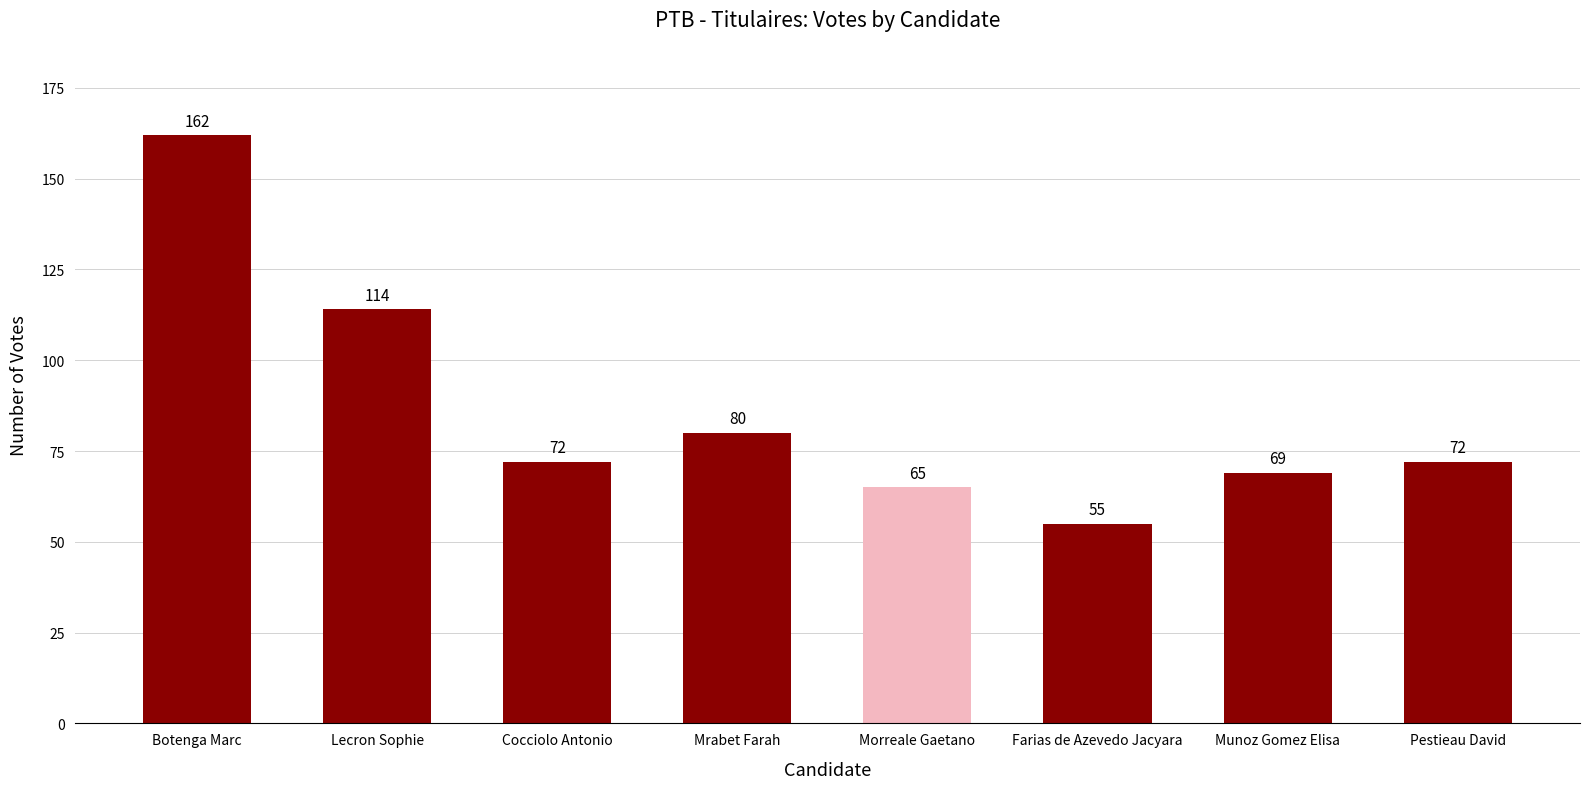

At which category does the chart reach its peak across all series?

Botenga Marc